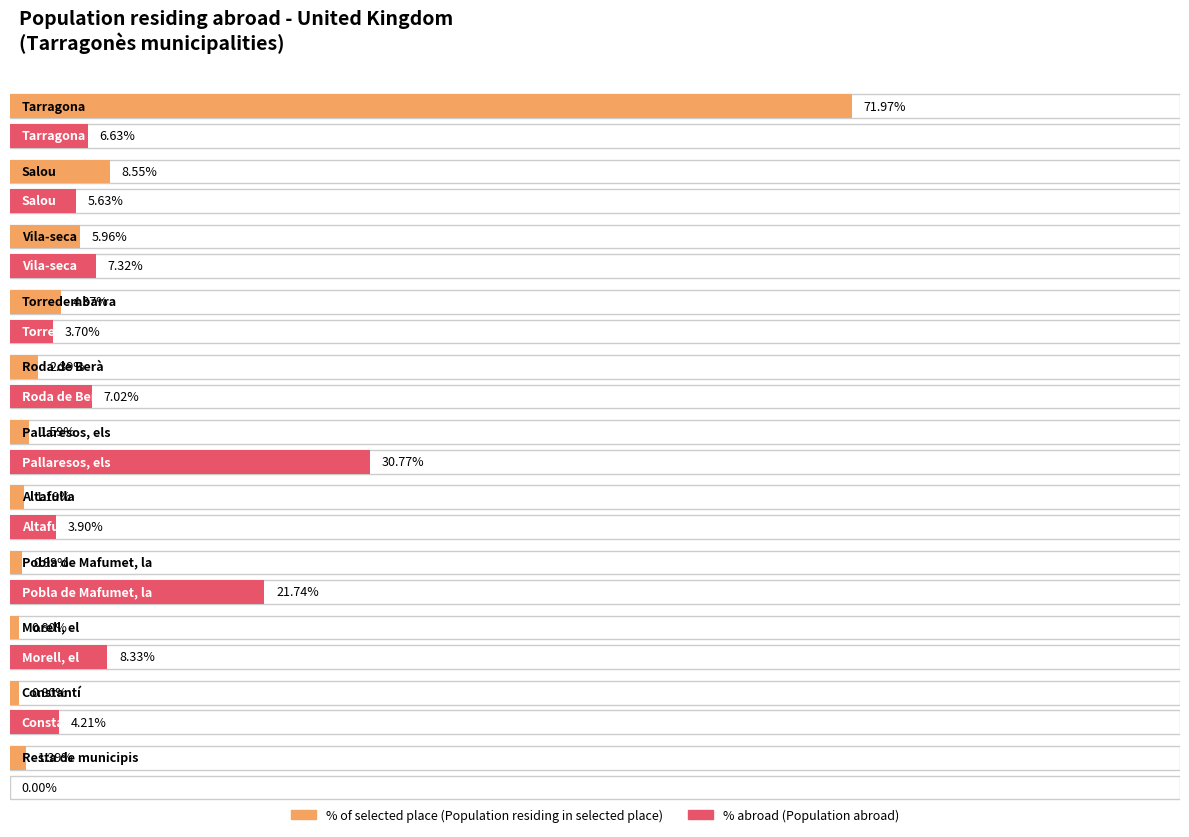

Is it true that Population residing abroad equals 102.2 at Vila-seca?

False